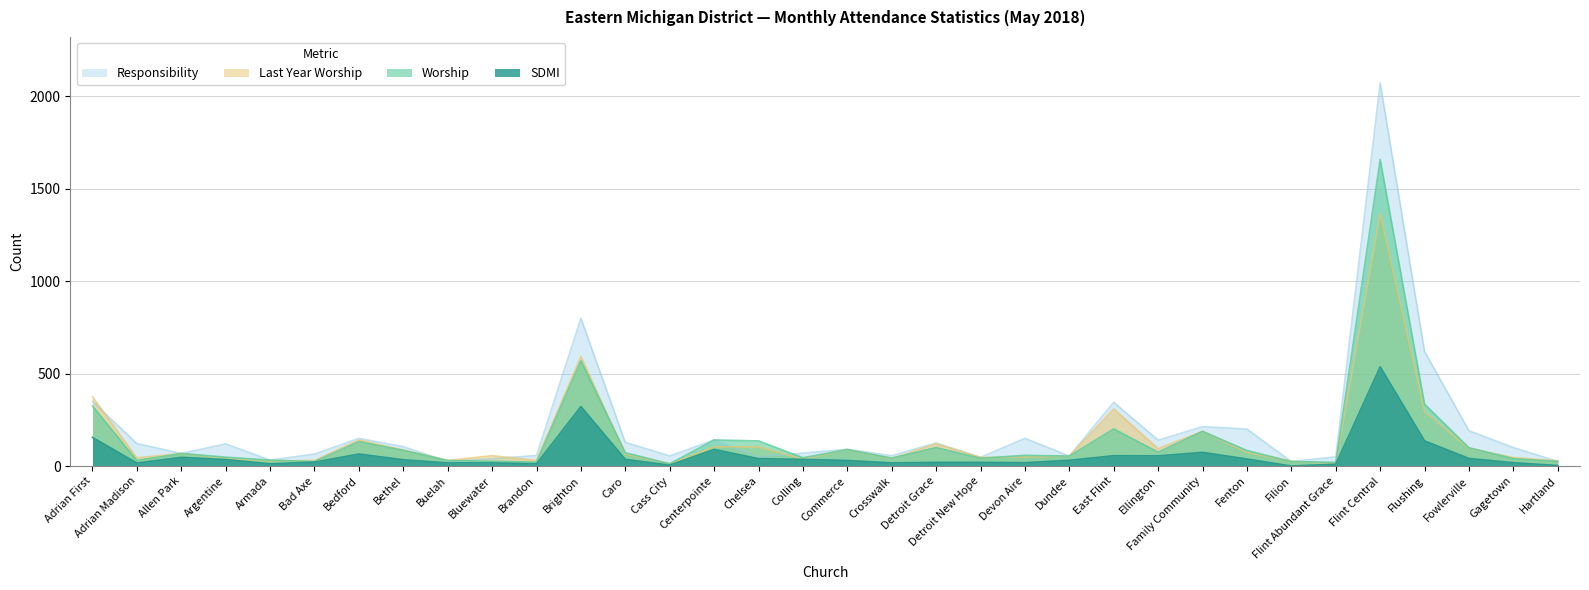

What position from the left is Fenton?

27